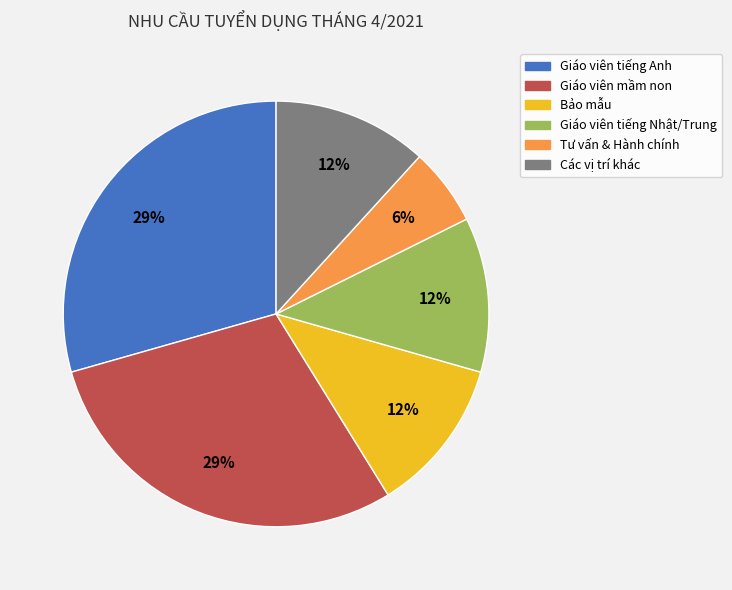

Count the number of slices in the pie.

6